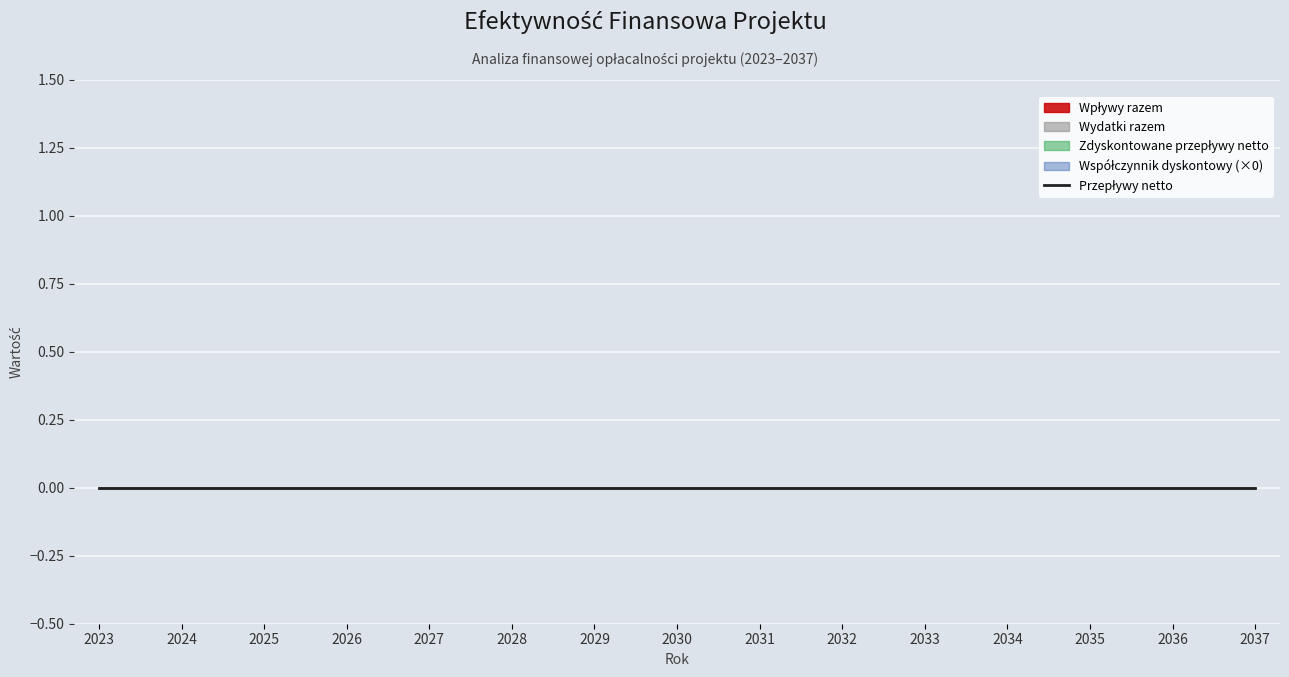

Which series has the largest total across all categories?

Współczynnik dyskontowy